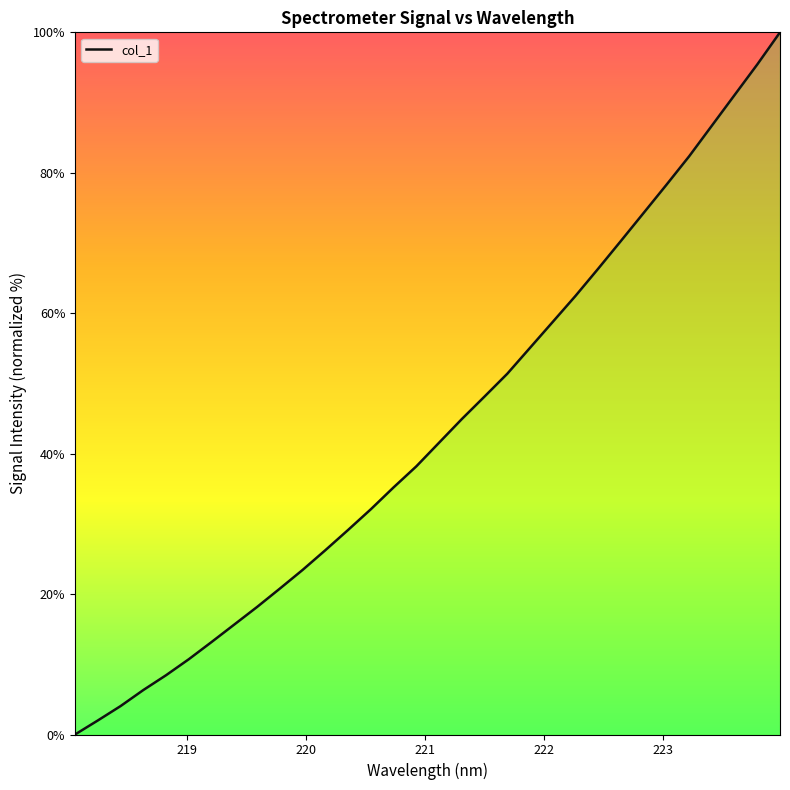

Count the number of values greater than 41.

16